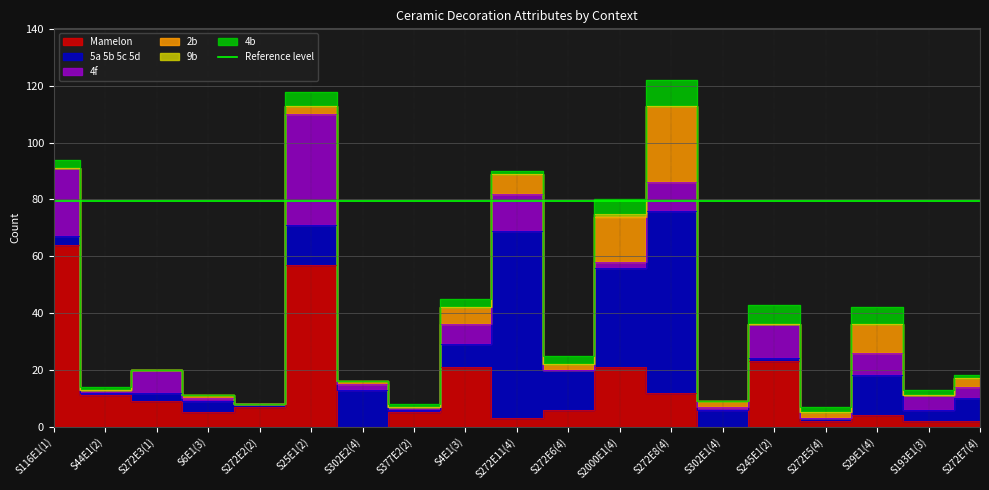

Reading left to right, transcribe all the data shown in this chart.

Mamelon: 64	11	9	5	7	57	0	5	21	3	6	21	12	0	23	2	4	2	2
5a 5b 5c 5d: 3	1	3	4	1	14	13	1	8	66	14	35	64	6	1	1	14	4	8
4f: 24	1	8	1	0	39	2	1	7	13	0	2	10	1	12	0	8	5	4
2b: 0	0	0	1	0	3	1	0	6	7	2	16	27	2	0	2	10	0	3
9b: 0	0	0	0	0	0	0	0	0	0	0	1	0	0	0	0	0	0	0
4b: 3	1	0	0	0	5	0	1	3	1	3	5	9	0	7	2	6	2	1